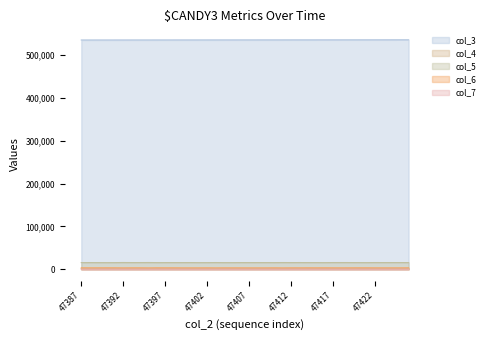

At which category is the sum across all series the highest?

47426